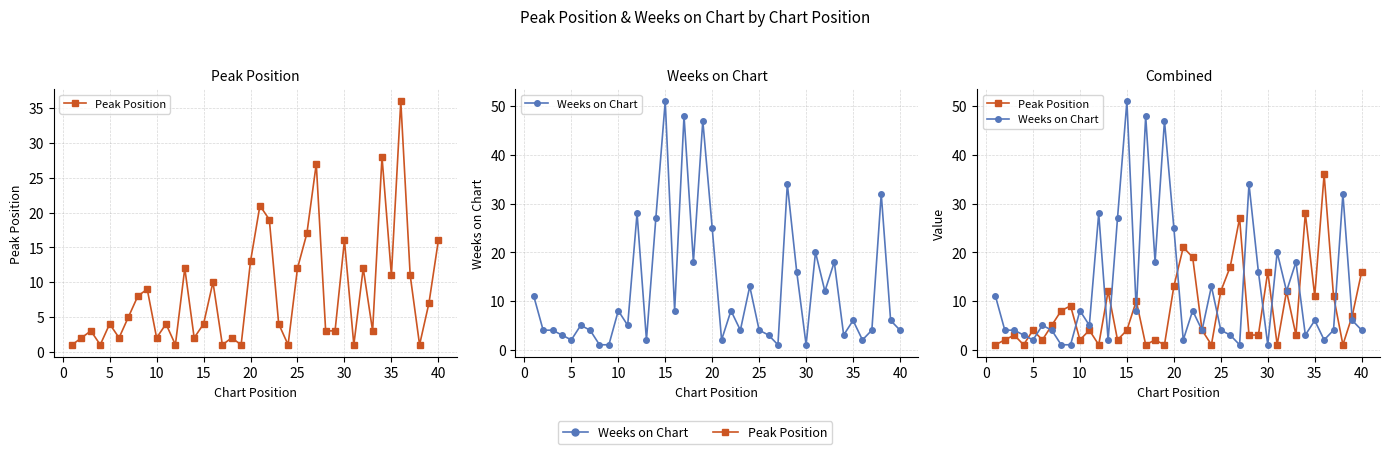

Which series has the widest spread of values?

Weeks on Chart